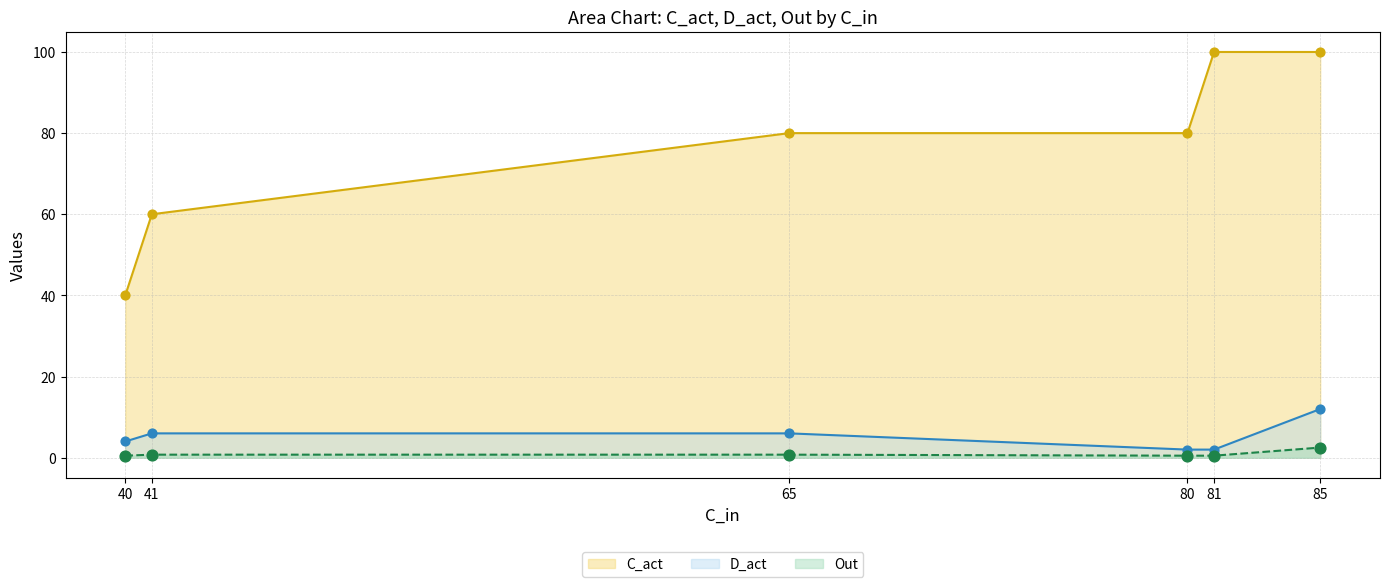

Which series reaches the maximum Y coordinate?

C_act